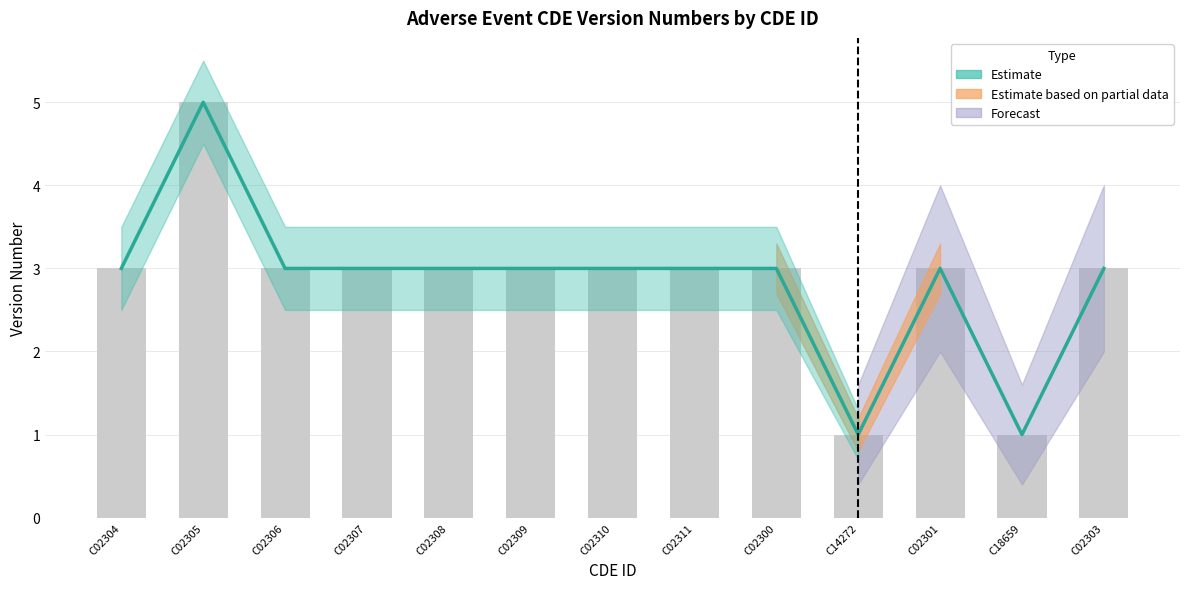

At which category does the chart reach its peak across all series?

C02305